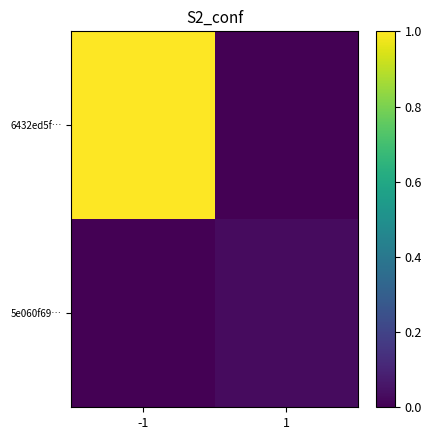

At which category is the sum across all series the highest?

-1